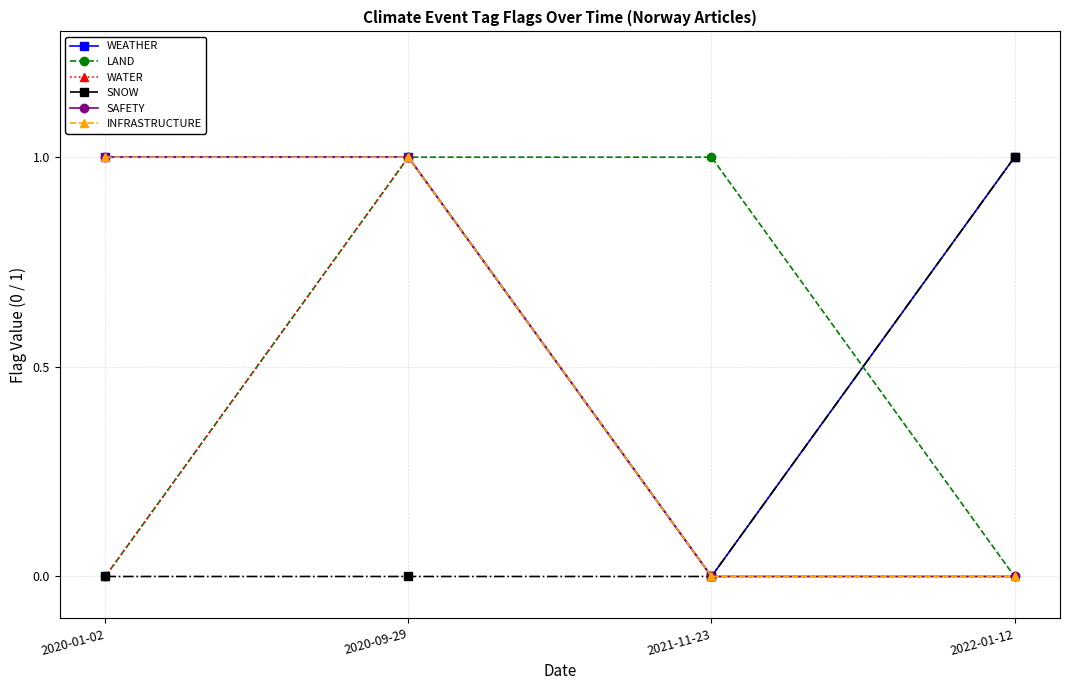

Is this an area chart (filled region under the line)?

No